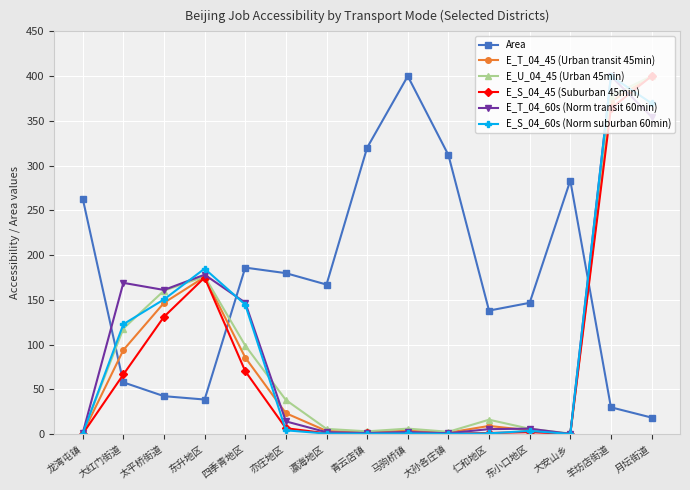

Between which two adjacent categories do E_S_04_45 (Suburban 45min) and Area first intersect?

龙湾屯镇 and 大红门街道